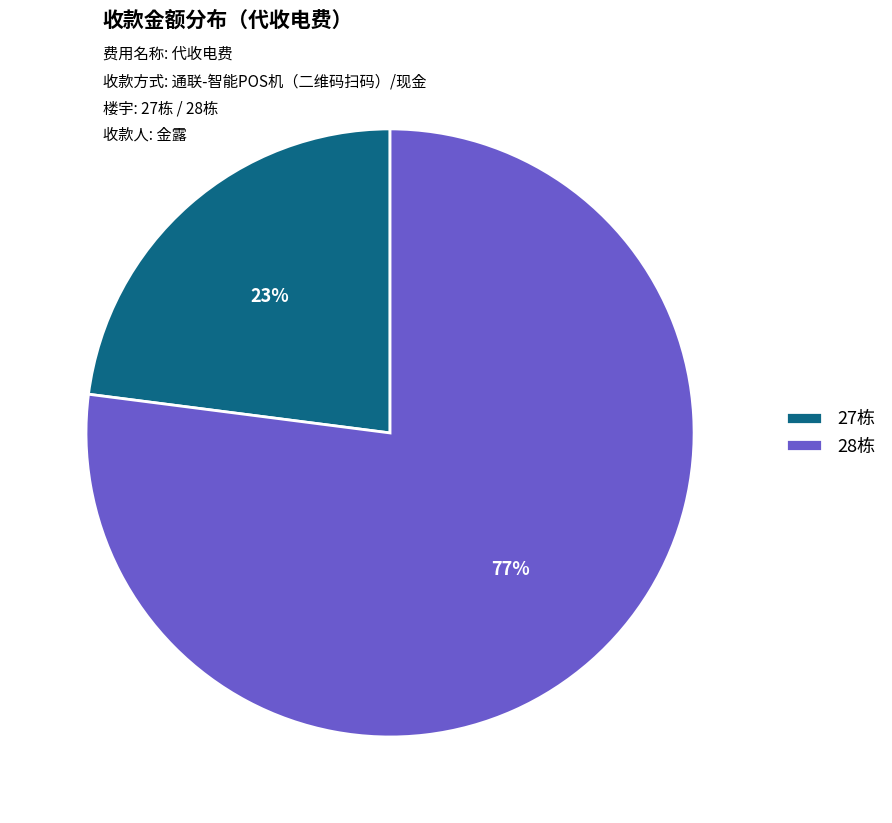

Count the number of slices in the pie.

2